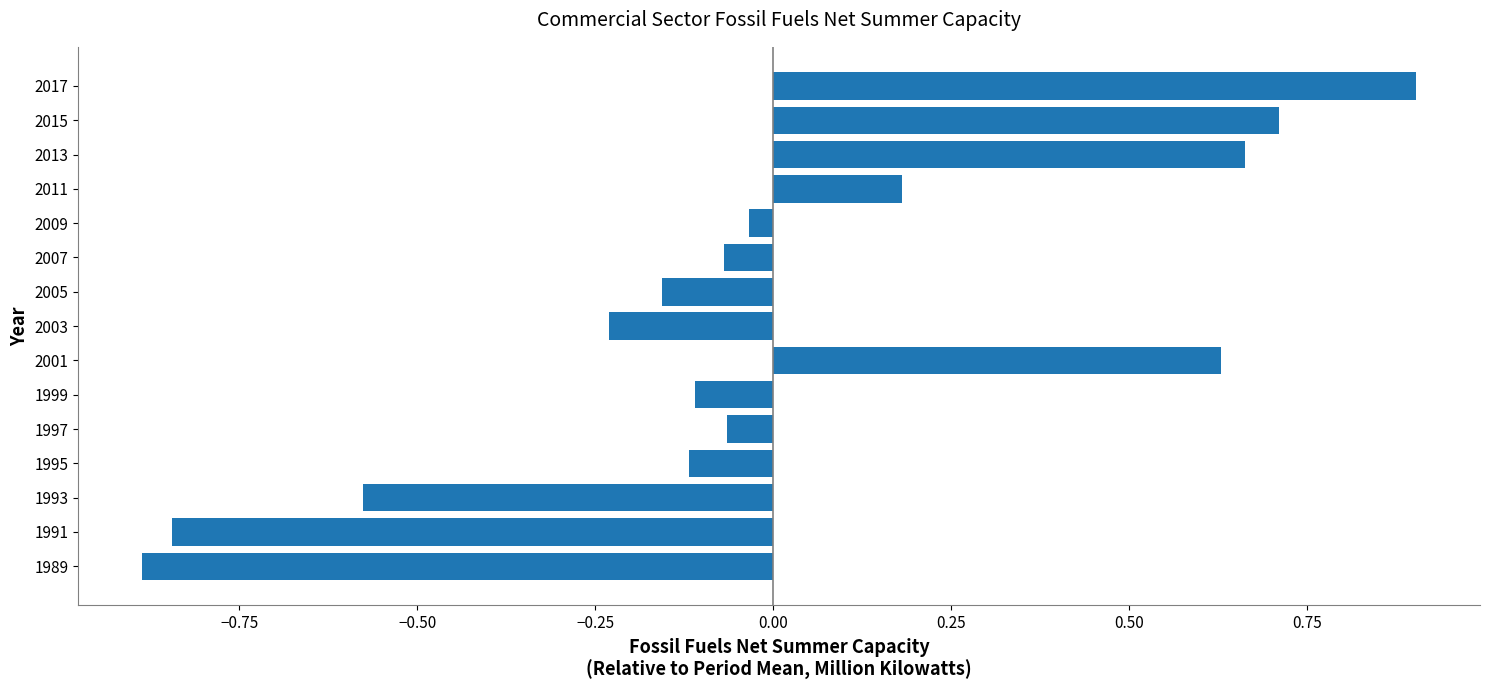

What is the difference between the second highest and minimum values?

1.6